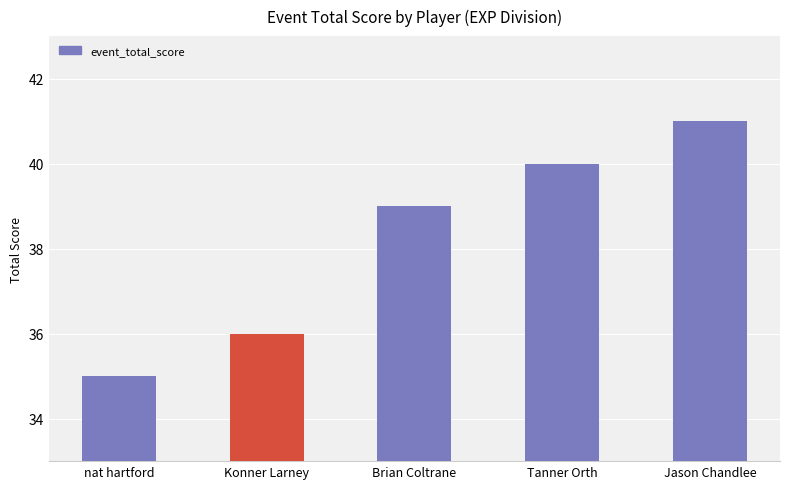

Which label corresponds to the smallest value in the chart?

nat hartford